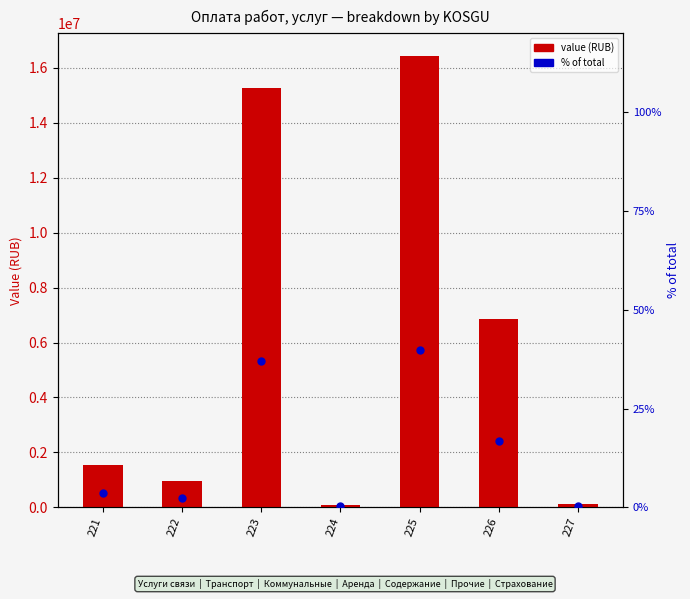

Is the value of value (RUB) at 224 greater than the value of % of total at 222?

Yes